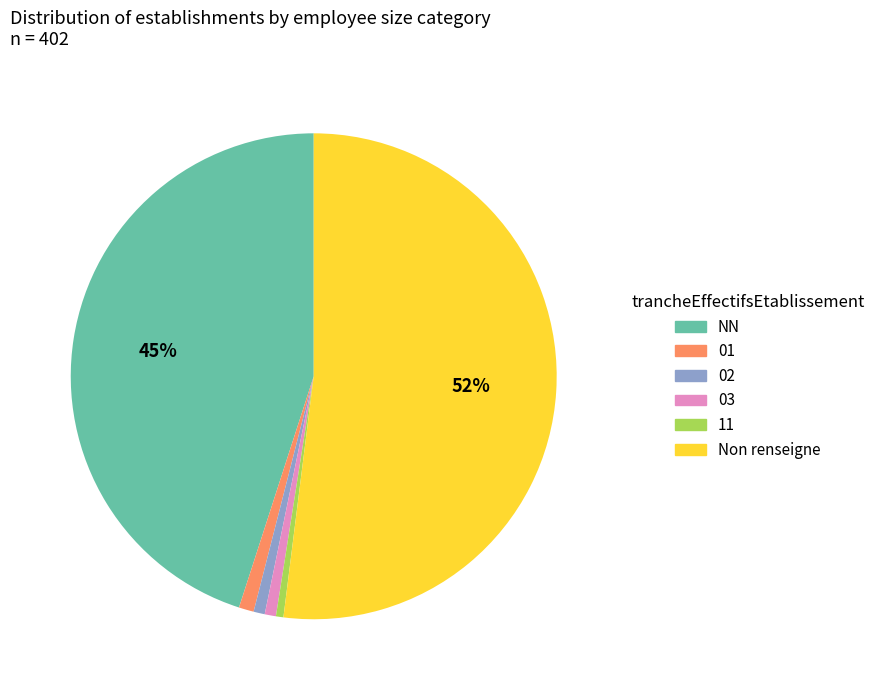

Is there a majority slice in this chart?

Yes